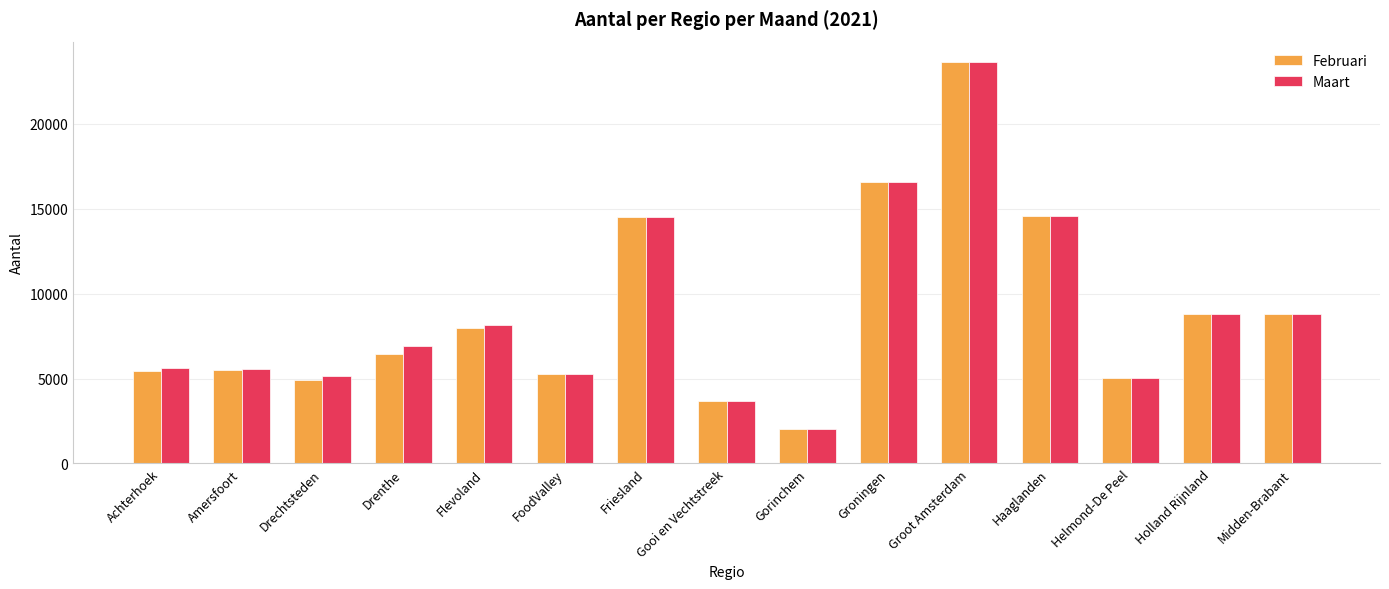

What is the spread (max minus min) of values at Achterhoek?

167